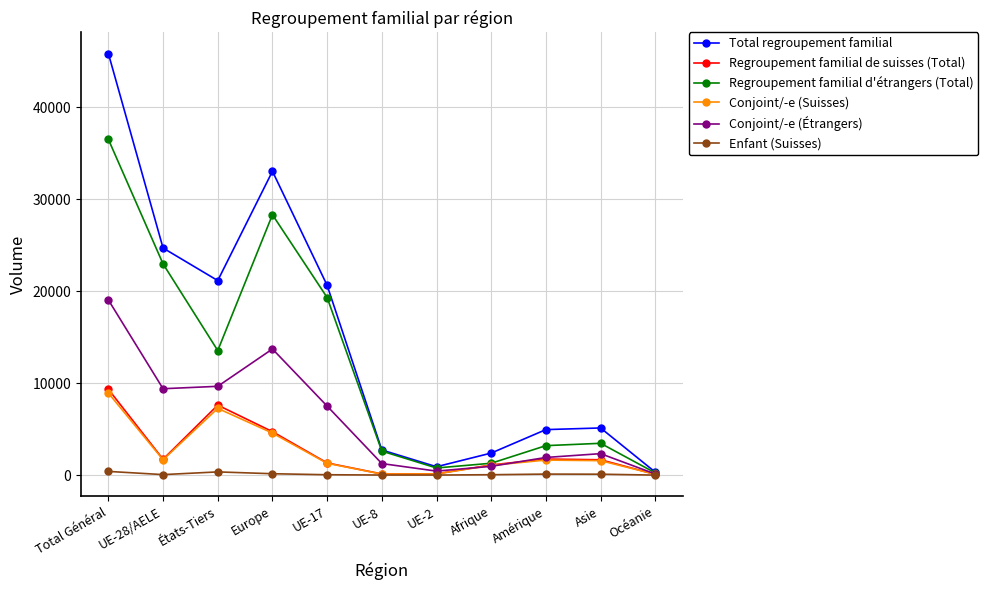

At which category does Regroupement familial d'étrangers (Total) reach its first local valley?

États-Tiers